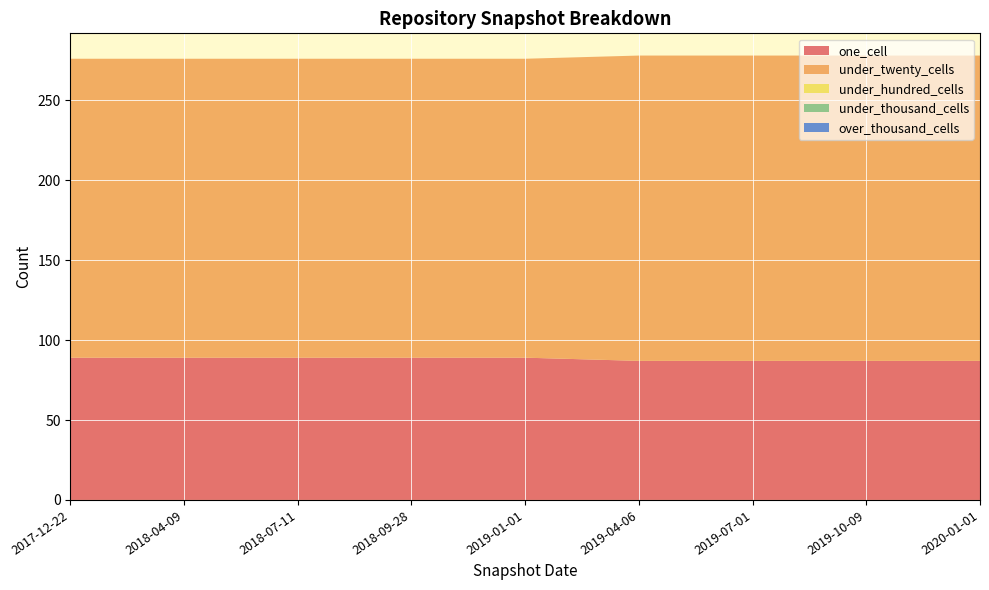

Reading left to right, list all the values displayed in this chart.

one_cell: 2017-12-22=89	2018-04-09=89	2018-07-11=89	2018-09-28=89	2019-01-01=89	2019-04-06=87	2019-07-01=87	2019-10-09=87	2020-01-01=87
under_twenty_cells: 2017-12-22=187	2018-04-09=187	2018-07-11=187	2018-09-28=187	2019-01-01=187	2019-04-06=191	2019-07-01=191	2019-10-09=191	2020-01-01=191
under_hundred_cells: 2017-12-22=0	2018-04-09=0	2018-07-11=0	2018-09-28=0	2019-01-01=0	2019-04-06=0	2019-07-01=0	2019-10-09=0	2020-01-01=0
under_thousand_cells: 2017-12-22=0	2018-04-09=0	2018-07-11=0	2018-09-28=0	2019-01-01=0	2019-04-06=0	2019-07-01=0	2019-10-09=0	2020-01-01=0
over_thousand_cells: 2017-12-22=0	2018-04-09=0	2018-07-11=0	2018-09-28=0	2019-01-01=0	2019-04-06=0	2019-07-01=0	2019-10-09=0	2020-01-01=0